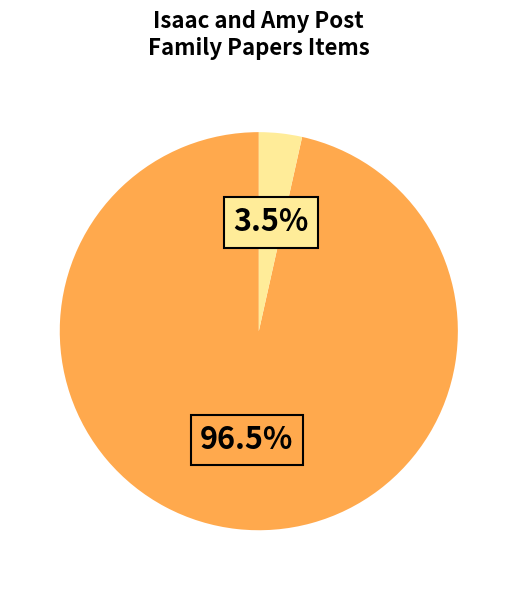

Is there any slice that represents more than half of the pie?

Yes